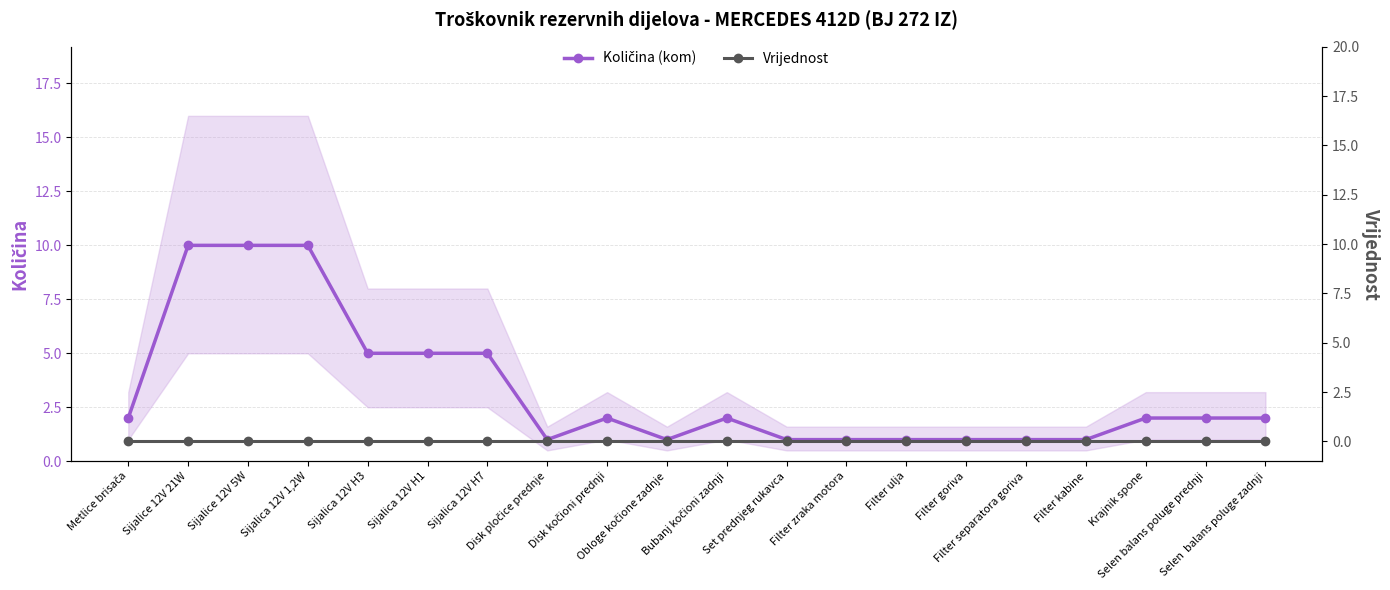

Reading left to right, what are all the values shown in this chart?

Količina (kom): 2	10	10	10	5	5	5	1	2	1	2	1	1	1	1	1	1	2	2	2
Vrijednost: 0	0	0	0	0	0	0	0	0	0	0	0	0	0	0	0	0	0	0	0